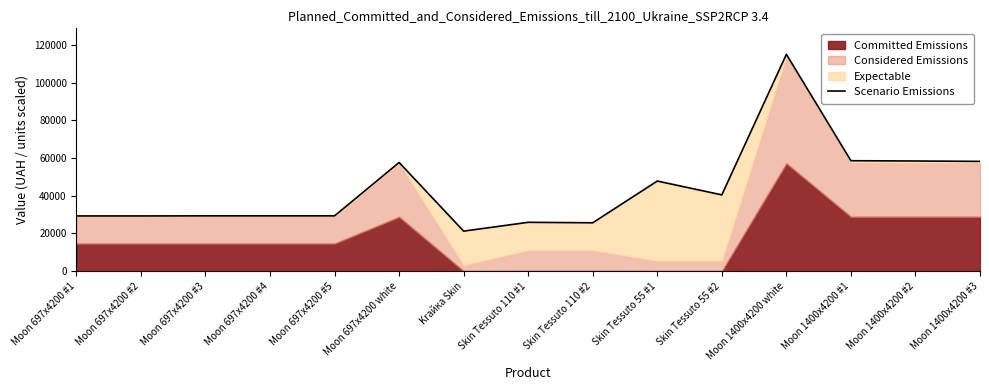

Reading right to left, list all the values displayed in this chart.

58280.6	58480.6	58630.6	115121.0	40483.3	47833.3	25665.5	25915.5	21237.0	57693.6	29349.2	29349.2	29349.2	29299.2	29299.2